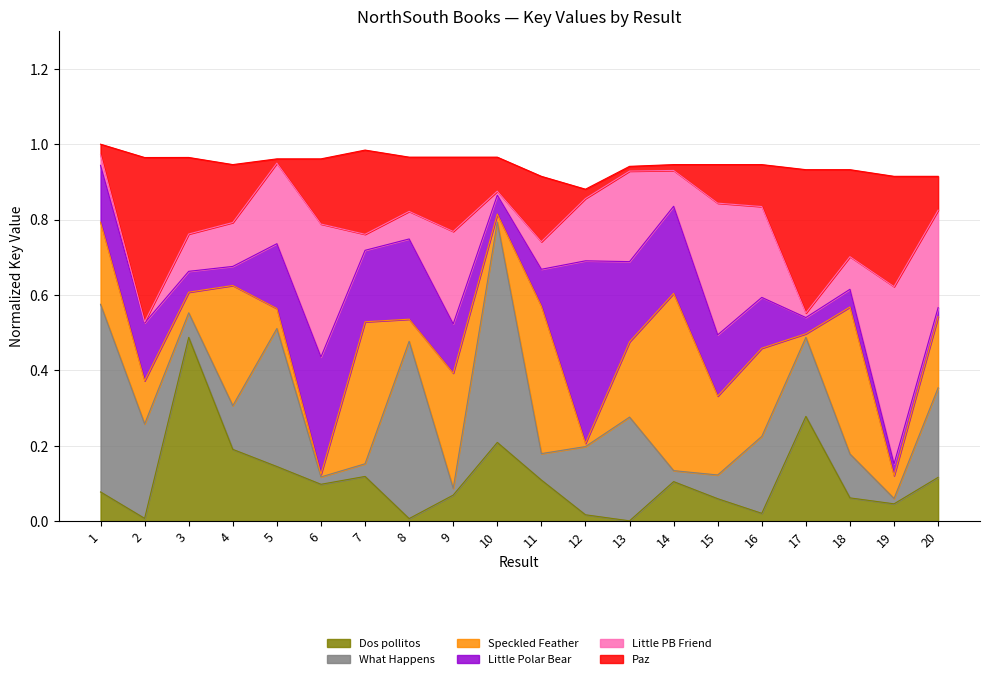

Which category has the lowest value across all series?

12